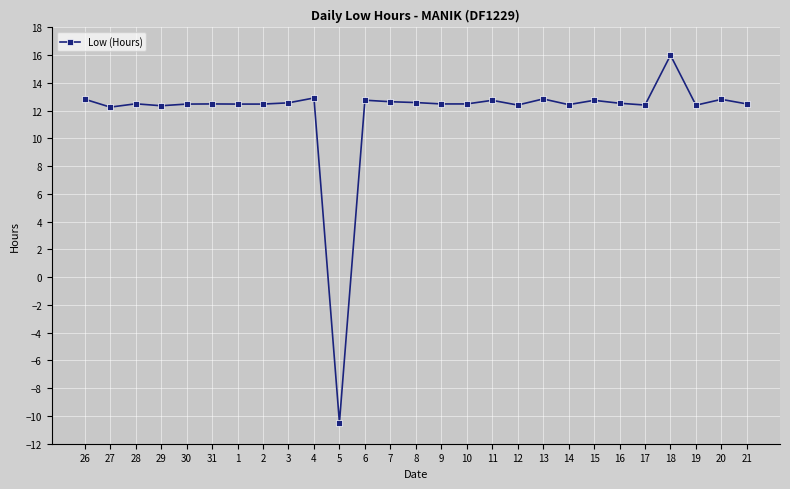

How many lines are shown in the chart?

1